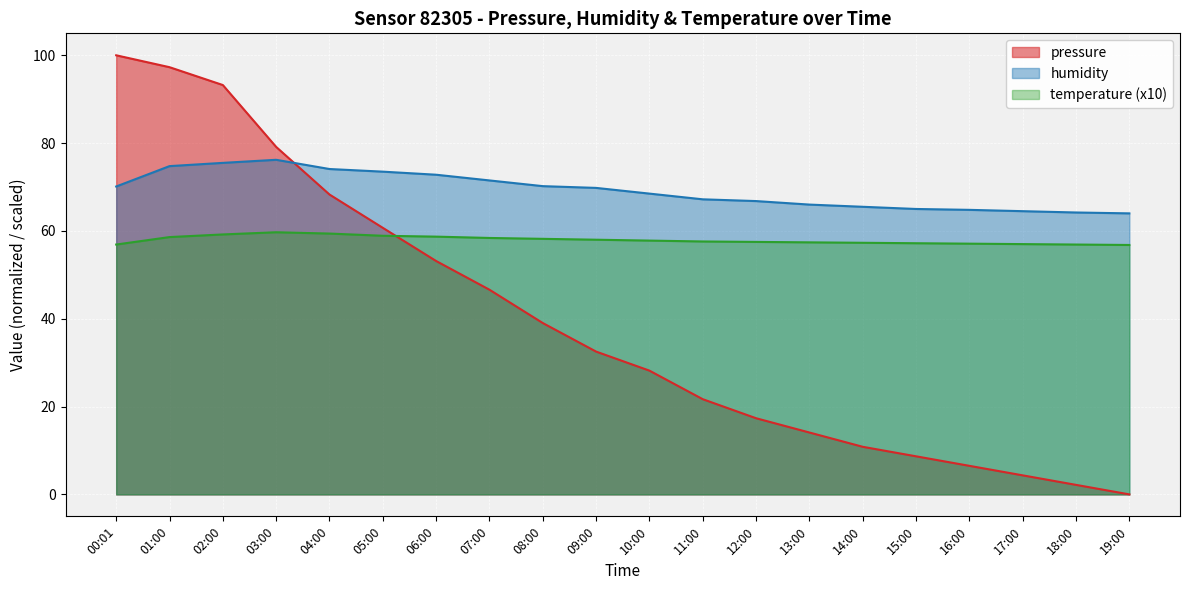

True or false: pressure has more than 1 interior local peaks.

False